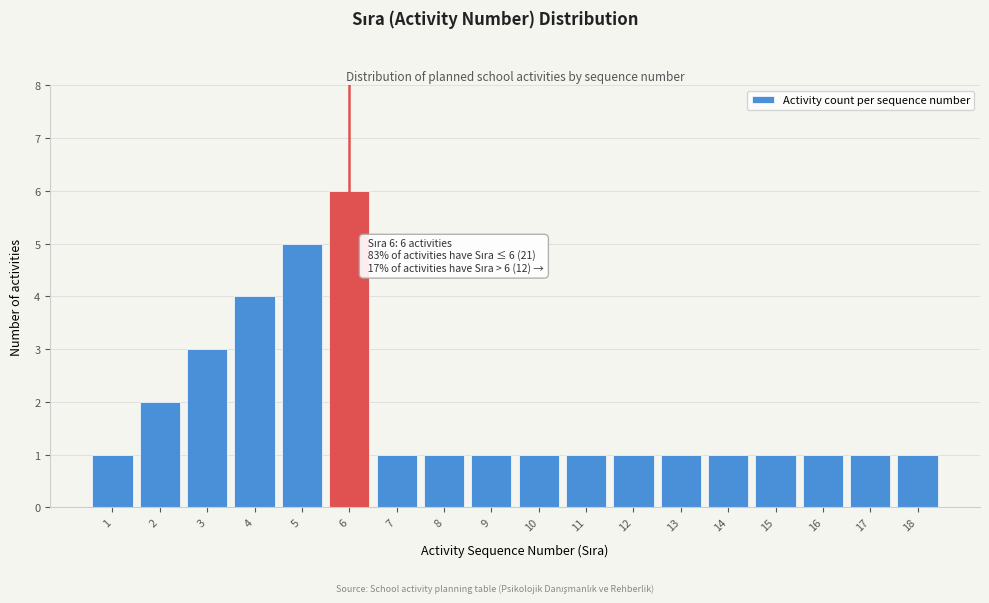

Reading left to right, what are all the values shown in this chart?

1	2	3	4	5	6	1	1	1	1	1	1	1	1	1	1	1	1